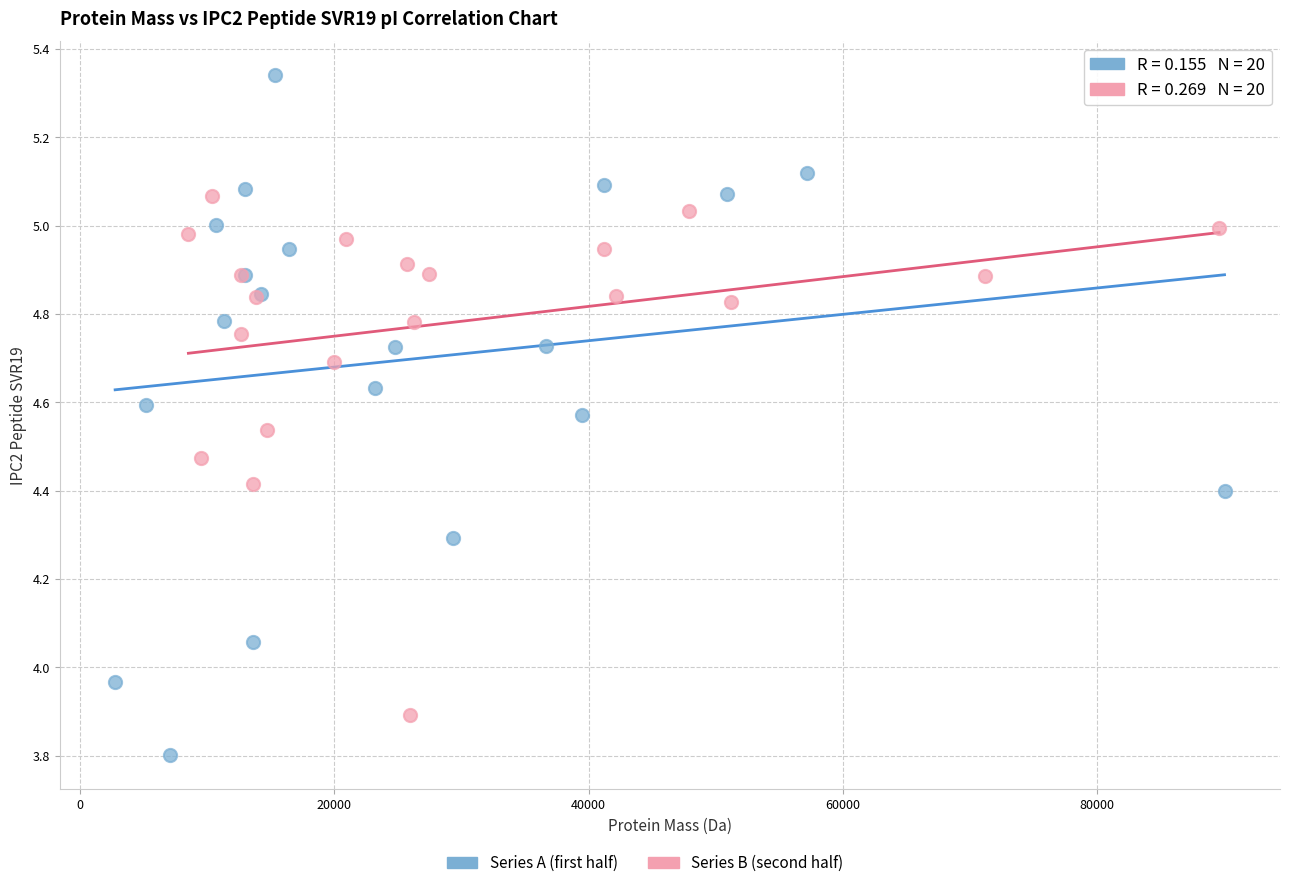

Which series reaches the minimum Y coordinate?

Series A (first half)